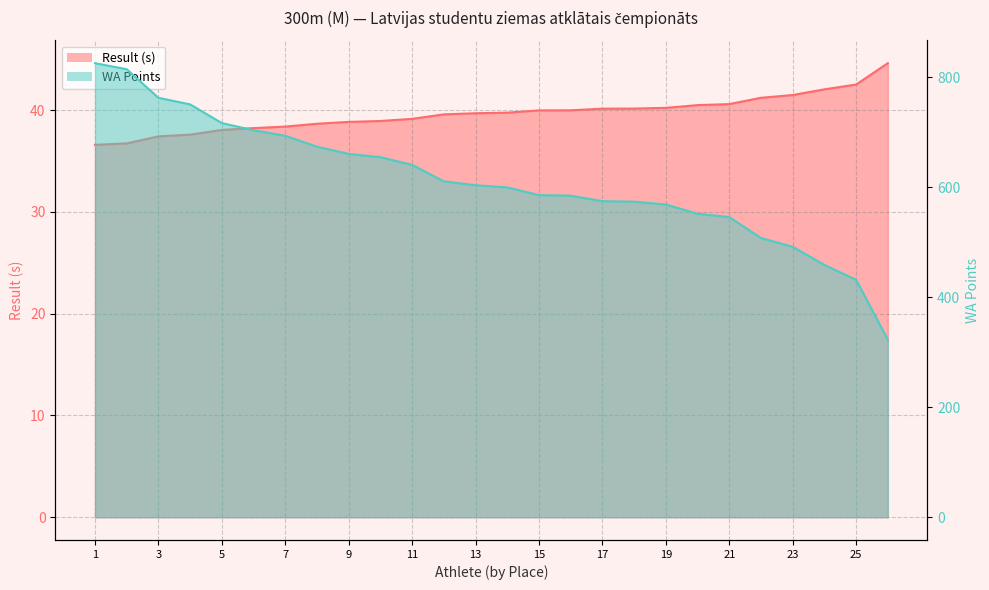

Rank the series by their average value, from highest to lowest.

WA Points, Result (s)